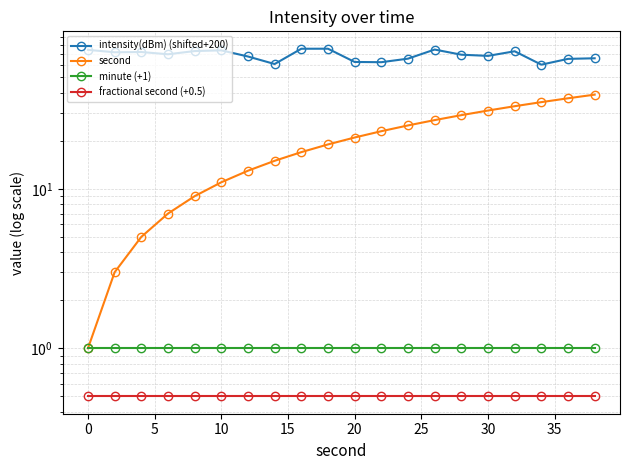

True or false: fractional second (+0.5) has more than 2 points higher than both neighbors.

False